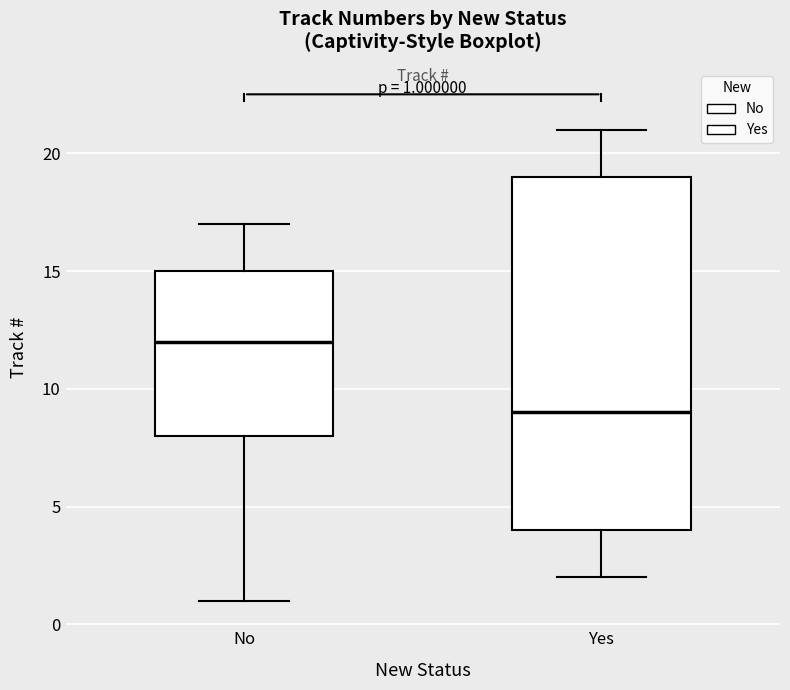

Comparing the boxes themselves (not the whiskers), which one is the tallest?

Yes